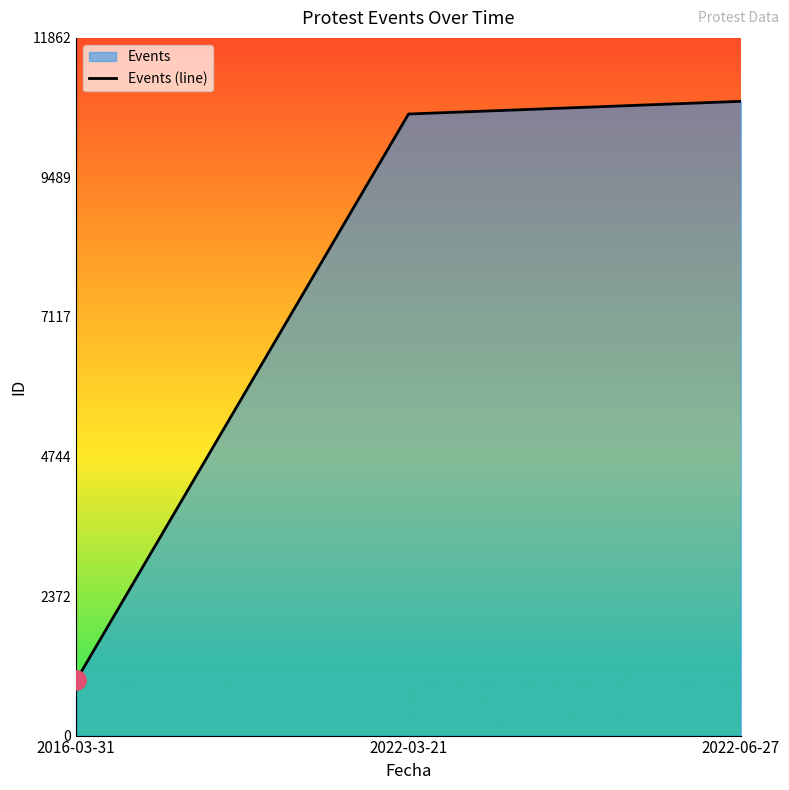

What is the change in value from 2022-03-21 to 2022-06-27?

+216